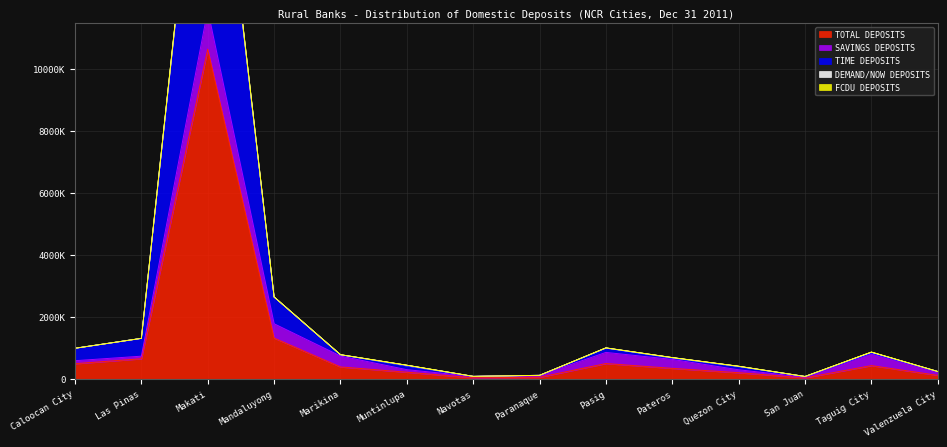

What is the average value of the DEMAND/NOW DEPOSITS series?

21289.8